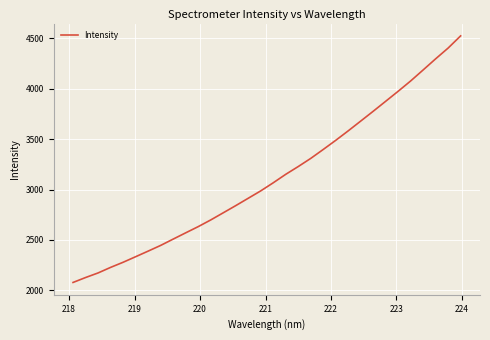

What is the difference between the maximum and minimum values?

2445.8